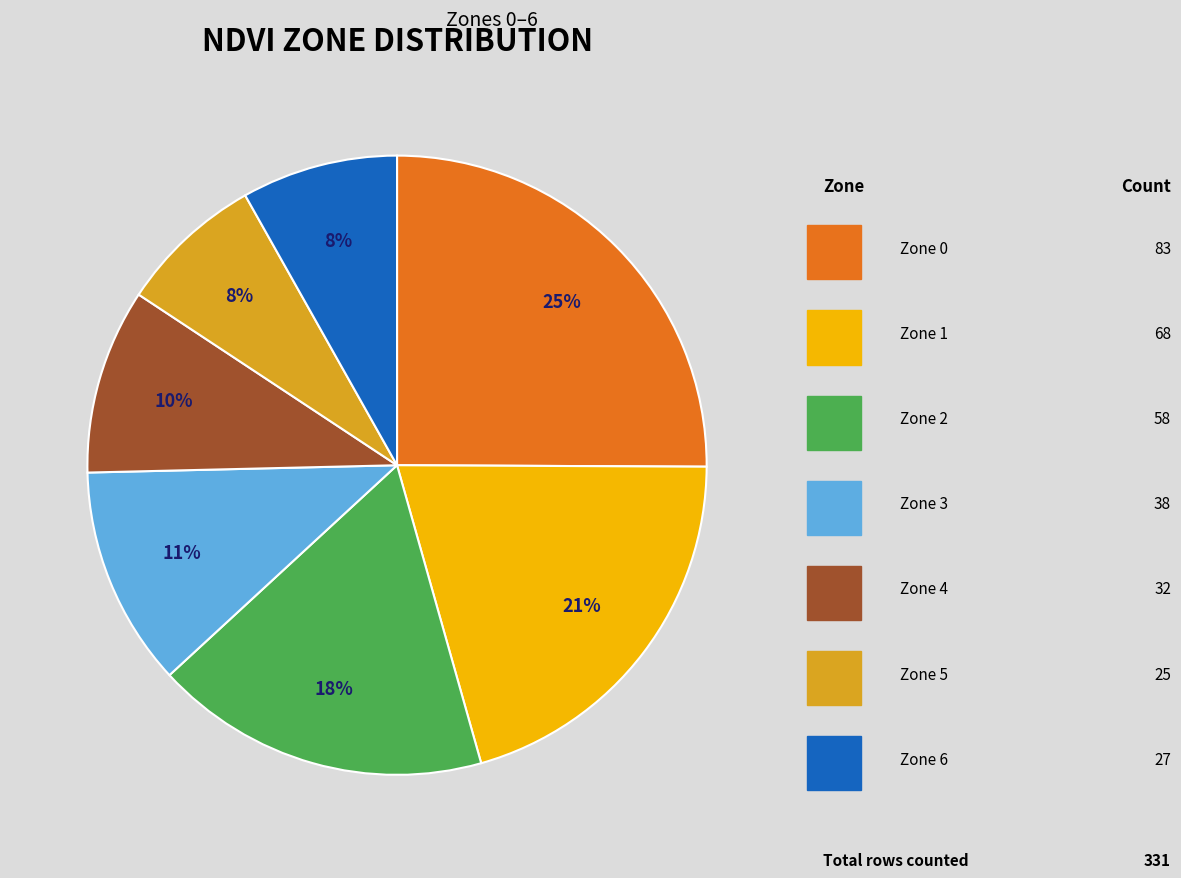

Is there any slice that represents more than half of the pie?

No